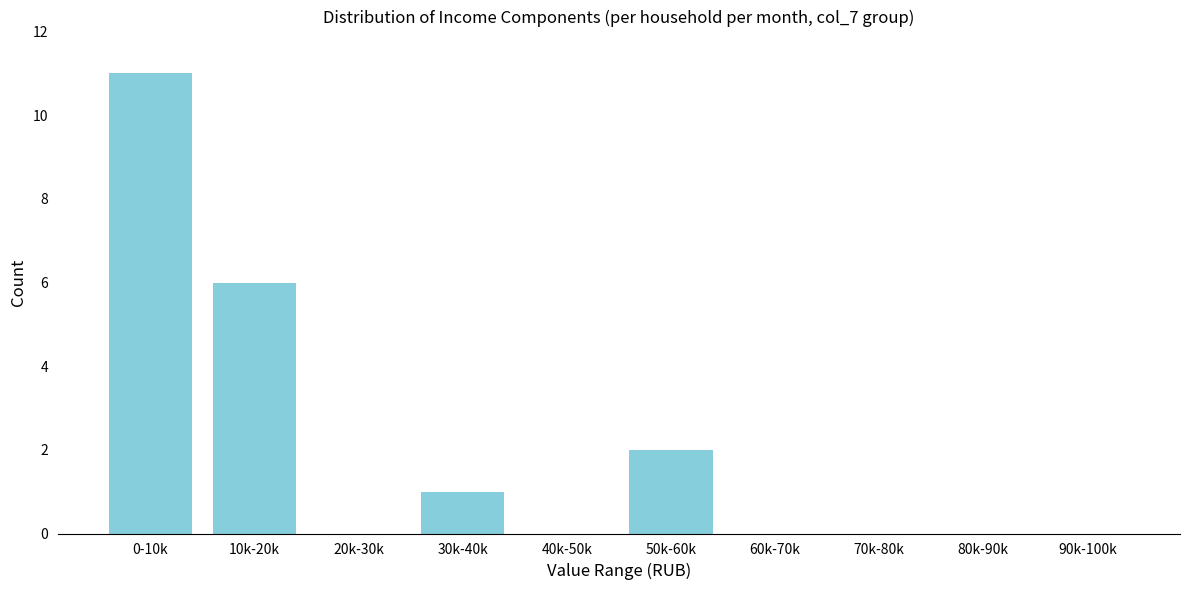

Reading left to right, list all the values displayed in this chart.

0-10k=11	10k-20k=6	20k-30k=0	30k-40k=1	40k-50k=0	50k-60k=2	60k-70k=0	70k-80k=0	80k-90k=0	90k-100k=0